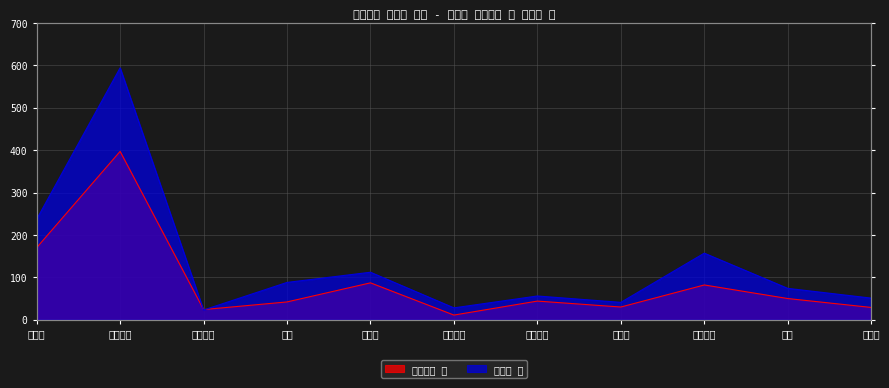

At how many categories does at least one series exceed 23?

11